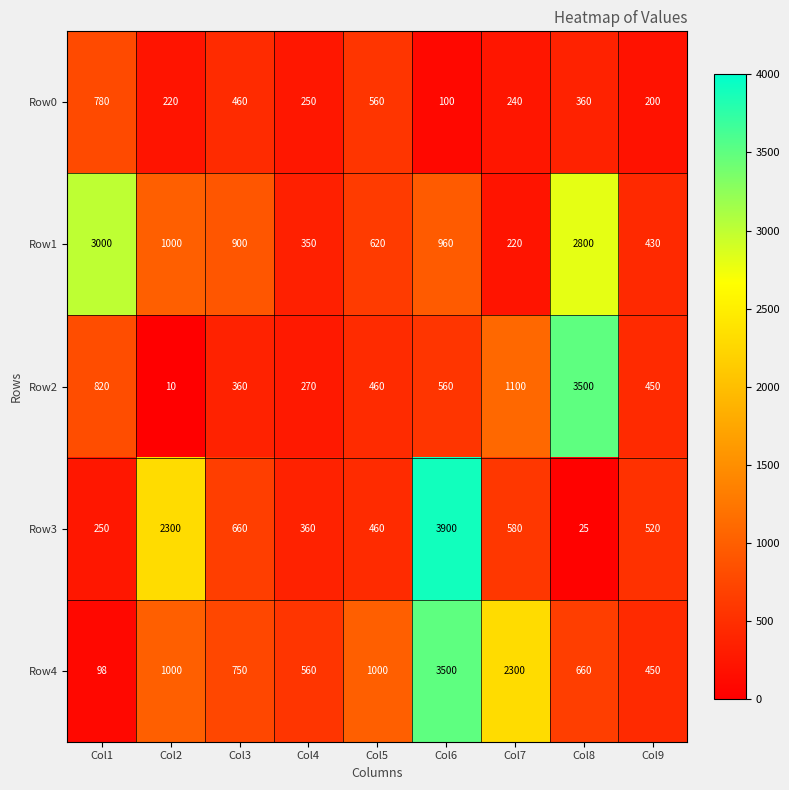

What is the smallest value displayed?

10